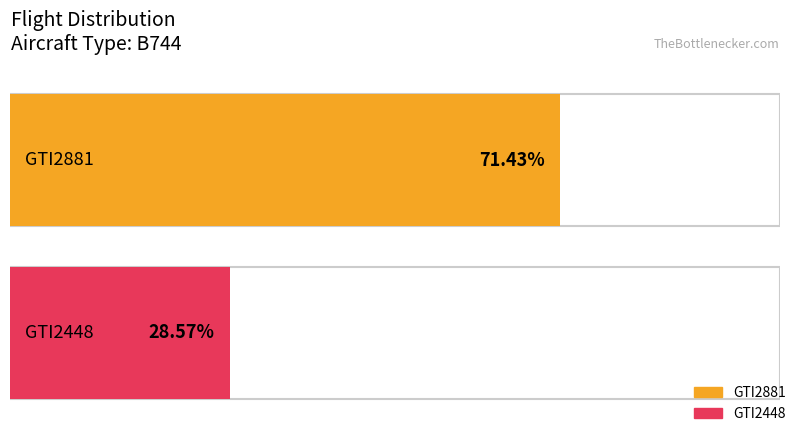

Does the chart contain stacked bars?

No